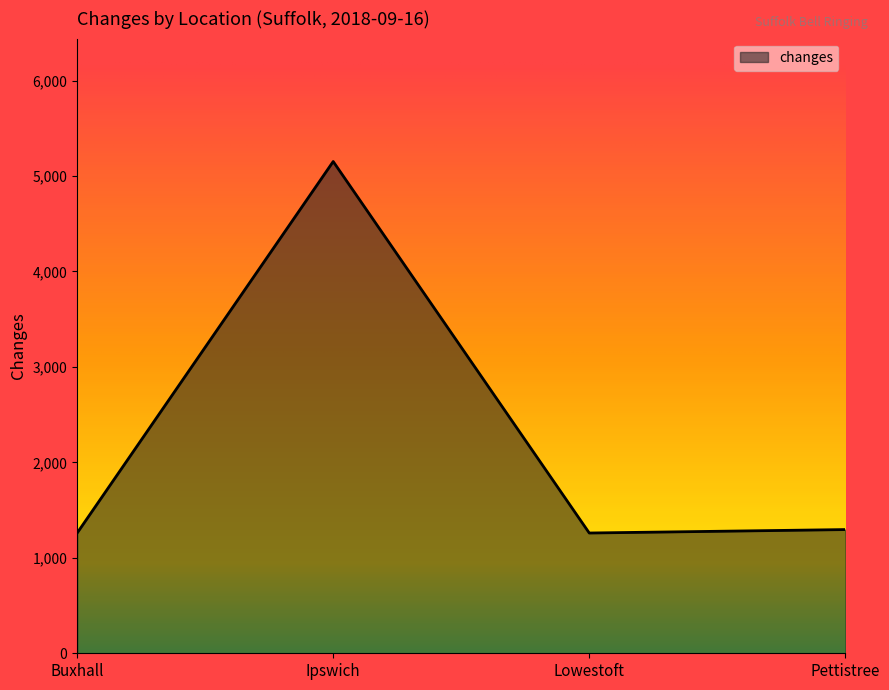

Does the chart have visible grid lines?

No